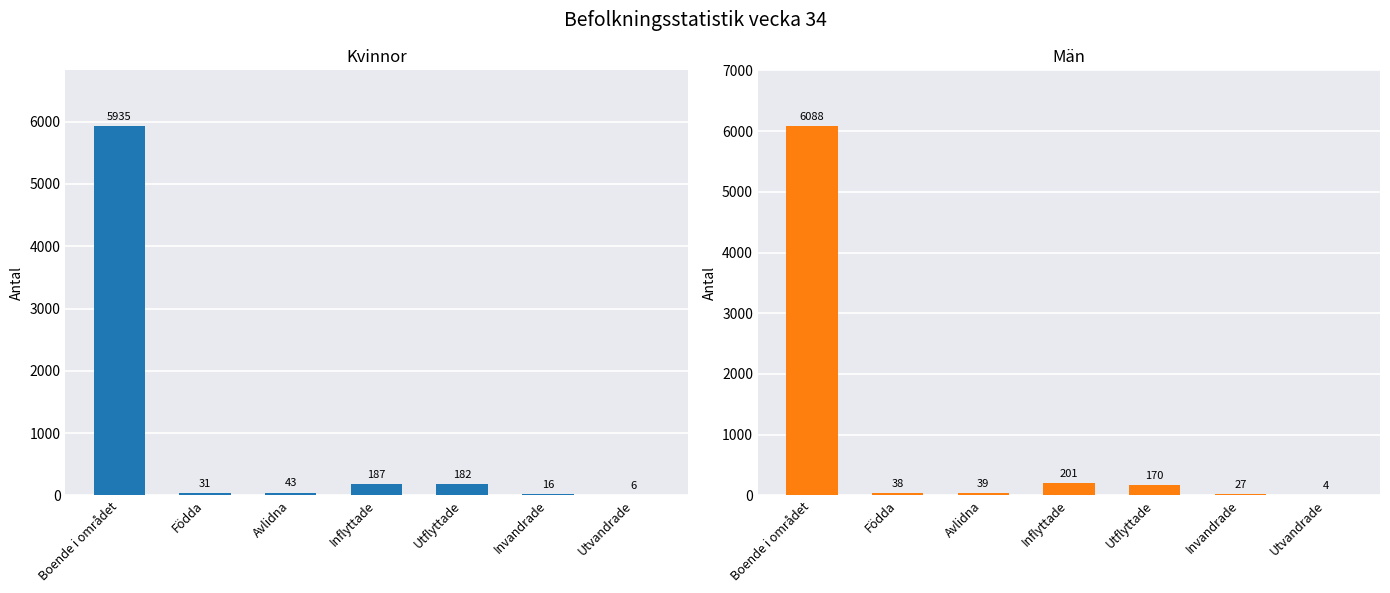

Is it true that Kvinnor equals 31 at Födda?

True